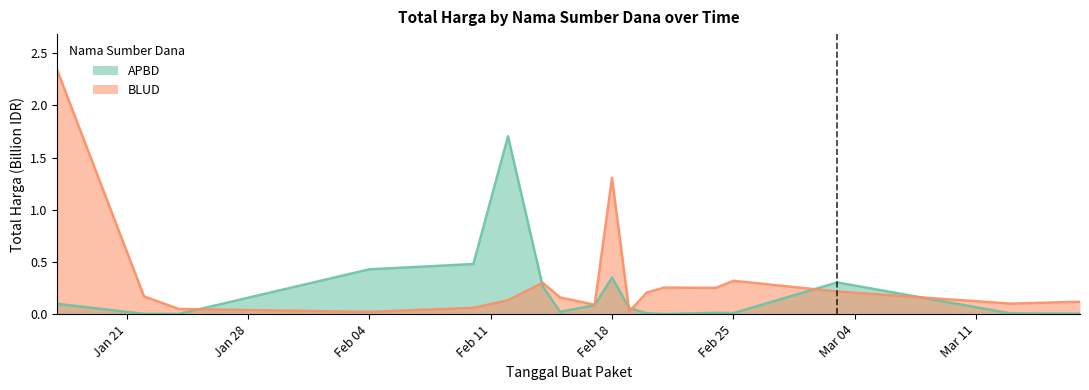

Where is the first local maximum for APBD?

2025-02-12